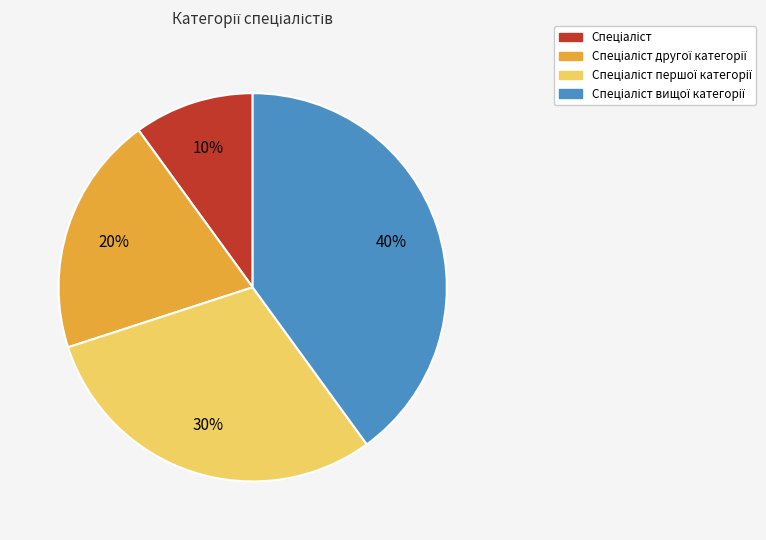

To the nearest percent, what is the average slice percentage?

25%